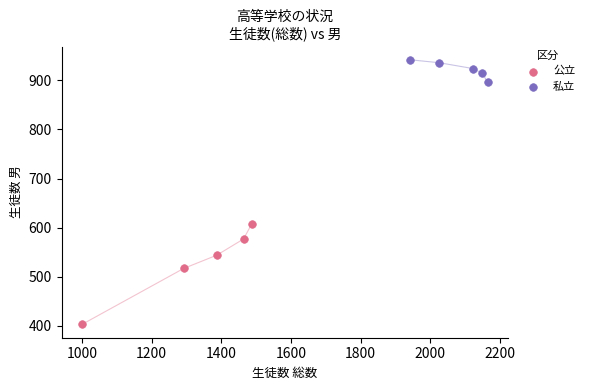

Which series reaches the maximum Y coordinate?

私立